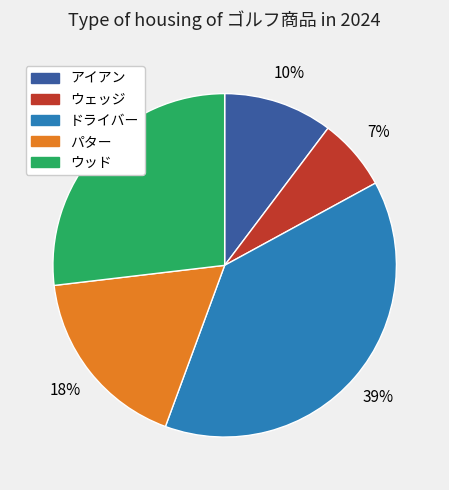

Rank the categories by value from lowest to highest.

ウェッジ, アイアン, パター, ウッド, ドライバー